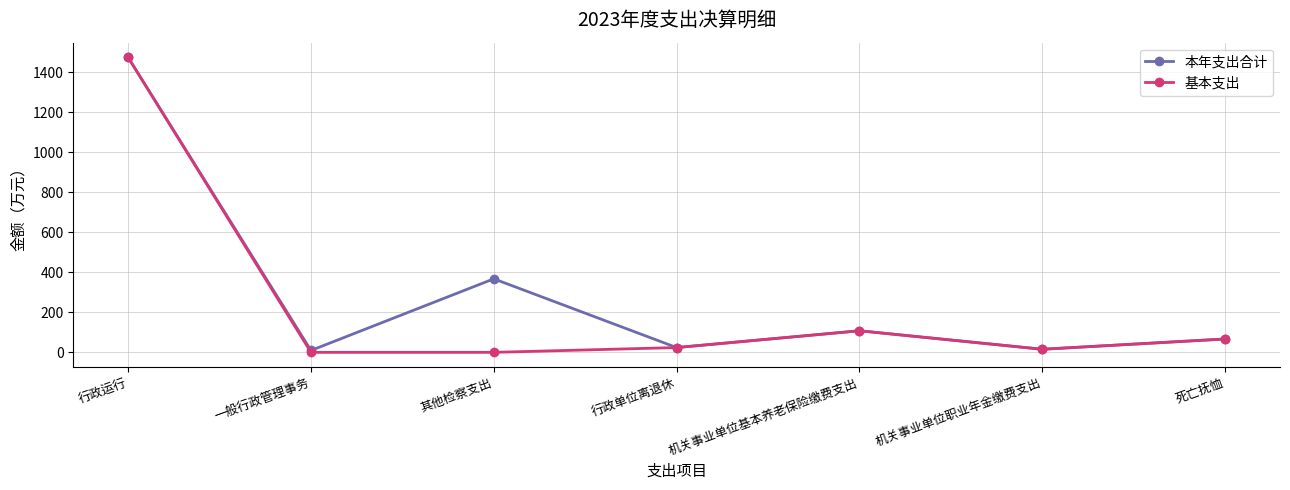

At which label does 本年支出合计 first exceed 66?

行政运行